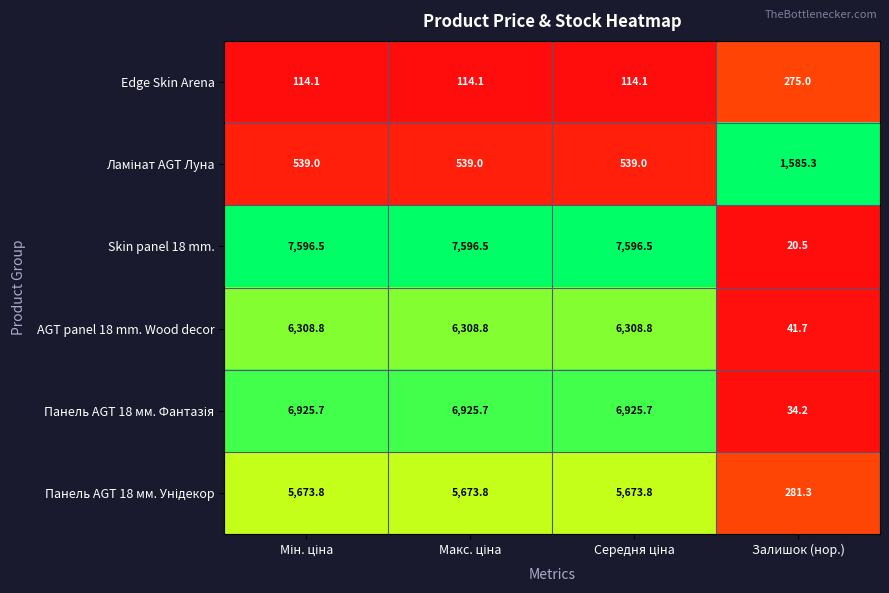

At how many categories does at least one series exceed 1937?

3